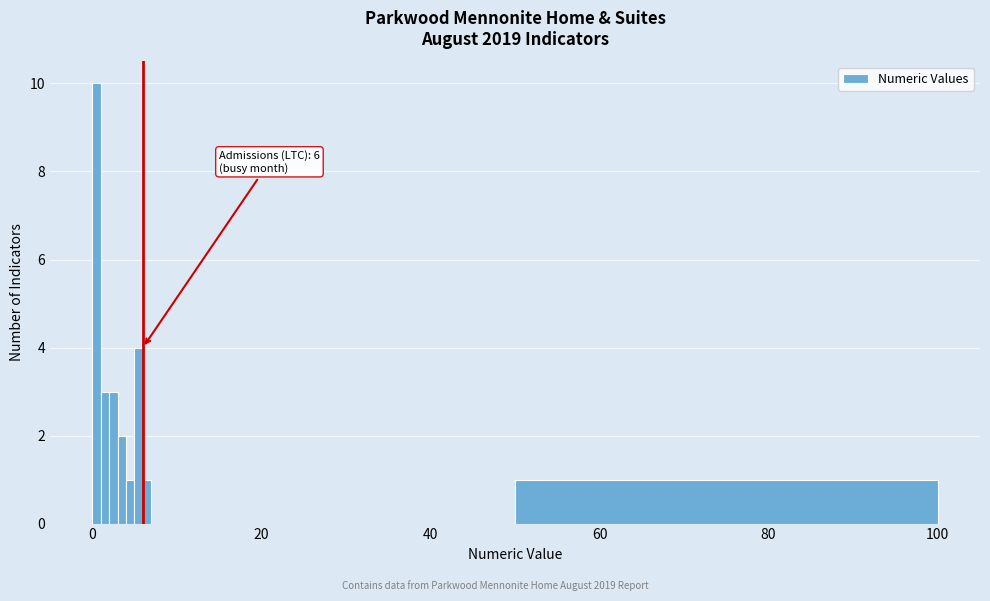

Around what value on the x-axis is the tallest bar? Give the approximate position of its centre, as read against the axis.

0